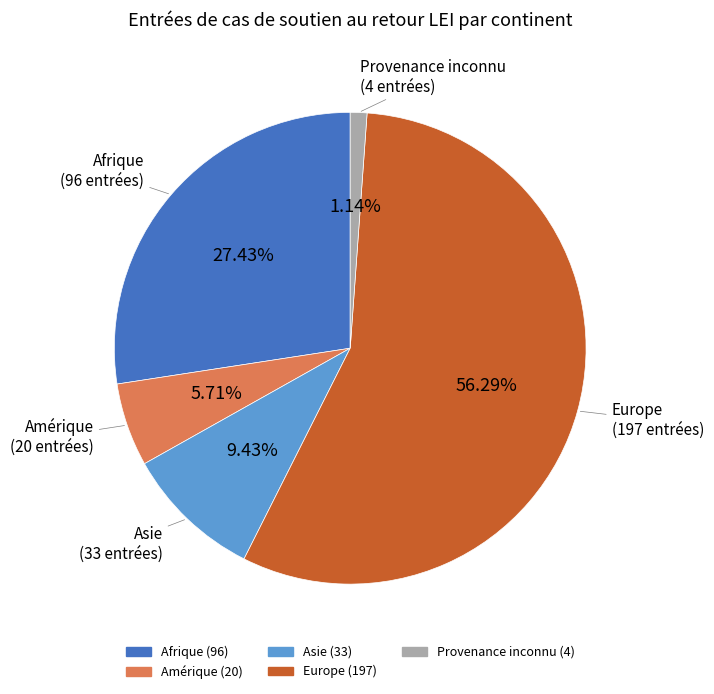

Which slice is the smallest?

Provenance inconnu